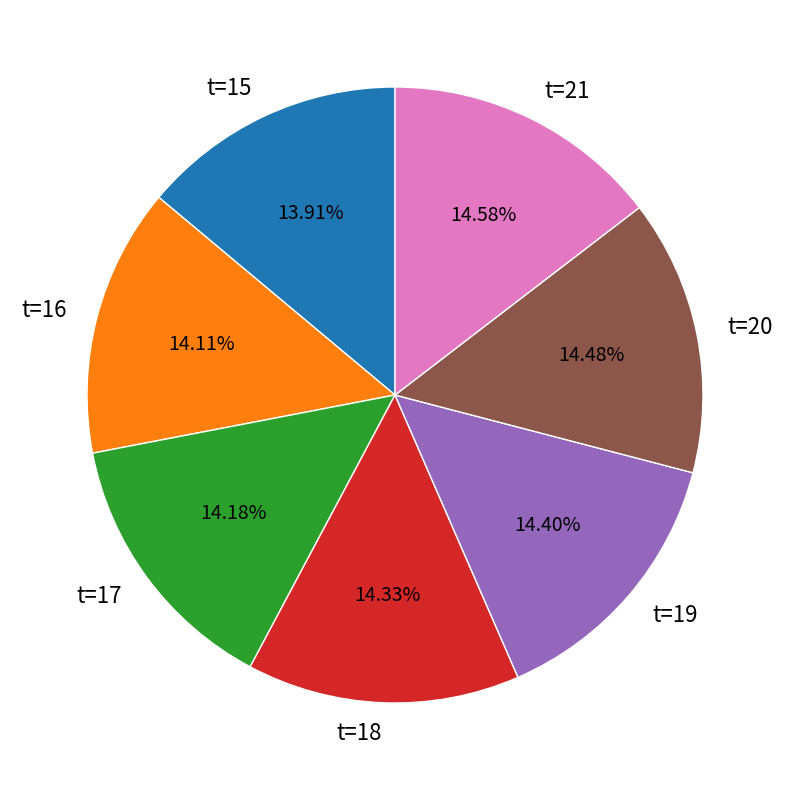

How many segments does this pie chart have?

7